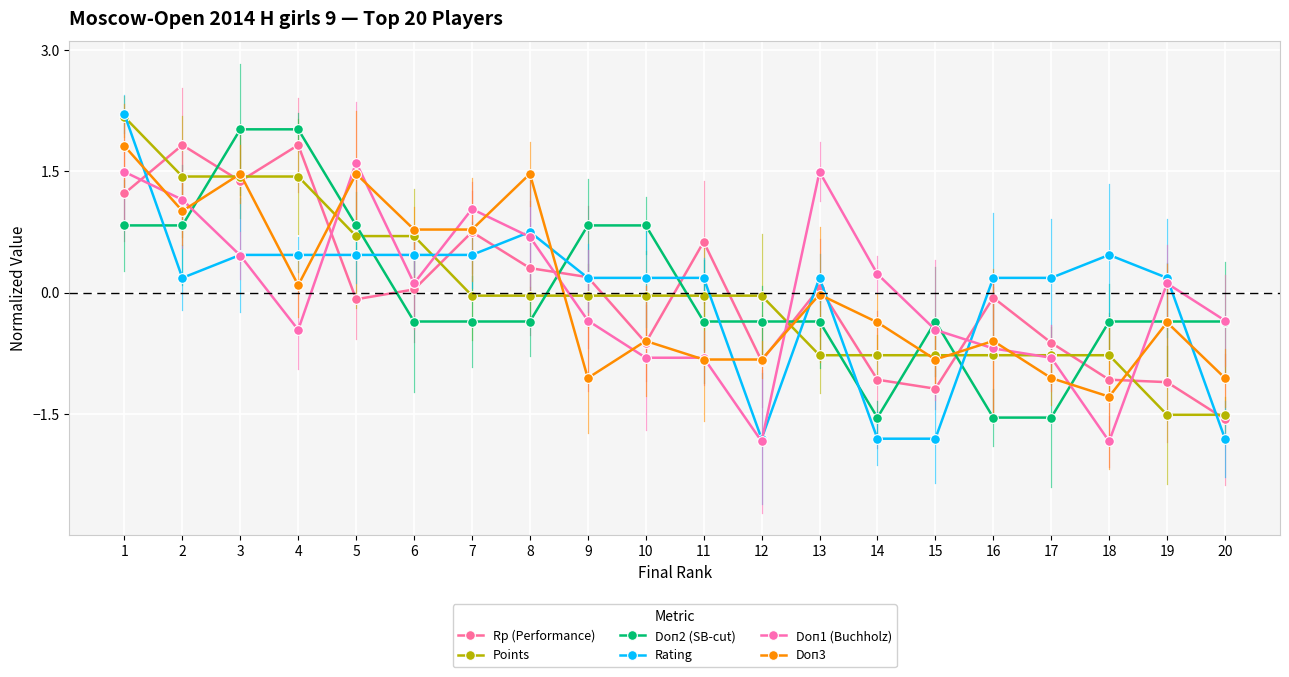

Which series has the largest range (max minus min)?

Rating